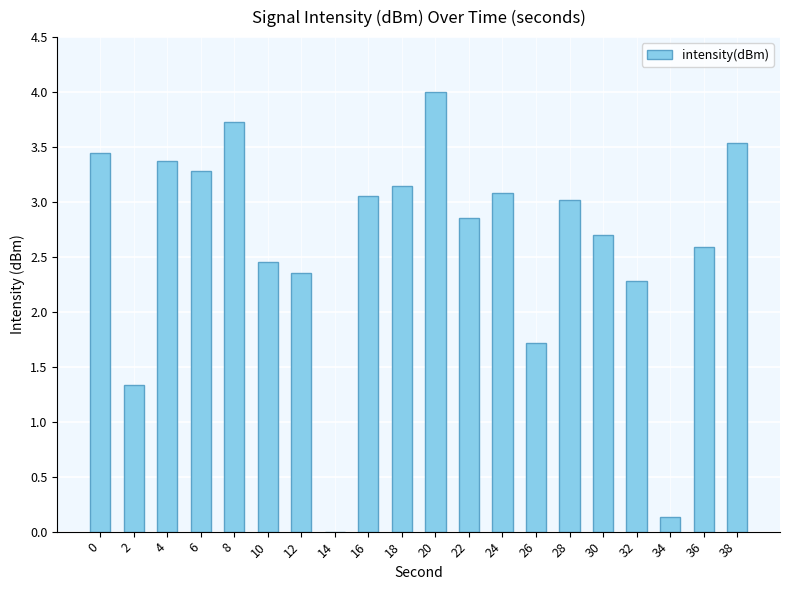

What is the sum of the values at 28 and 20?

7.0